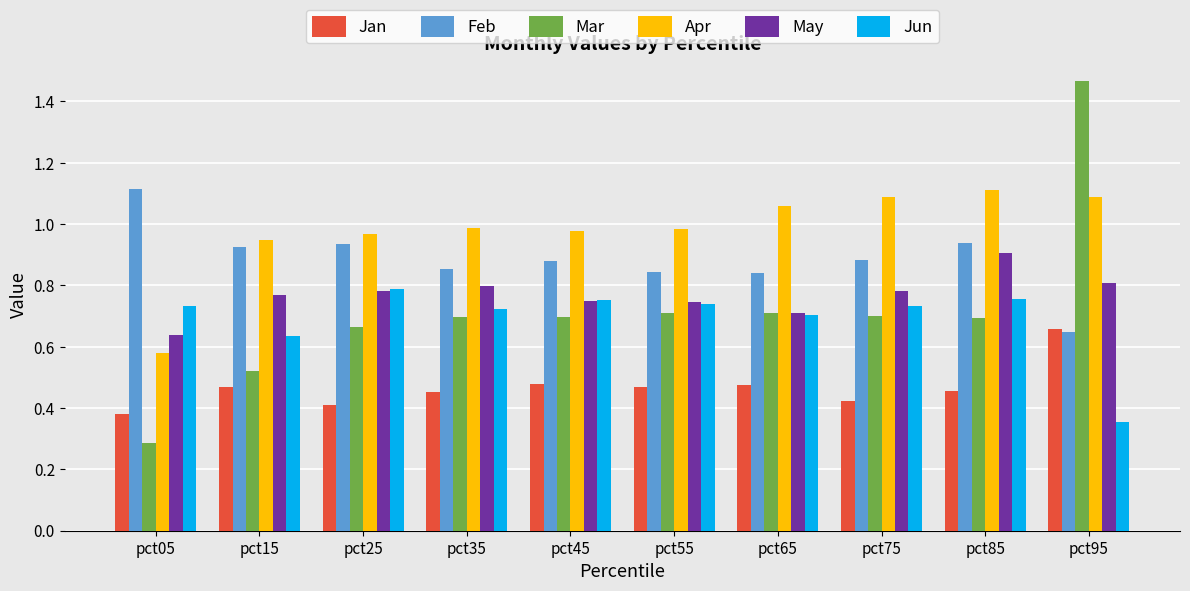

How many distinct data groups are displayed?

6